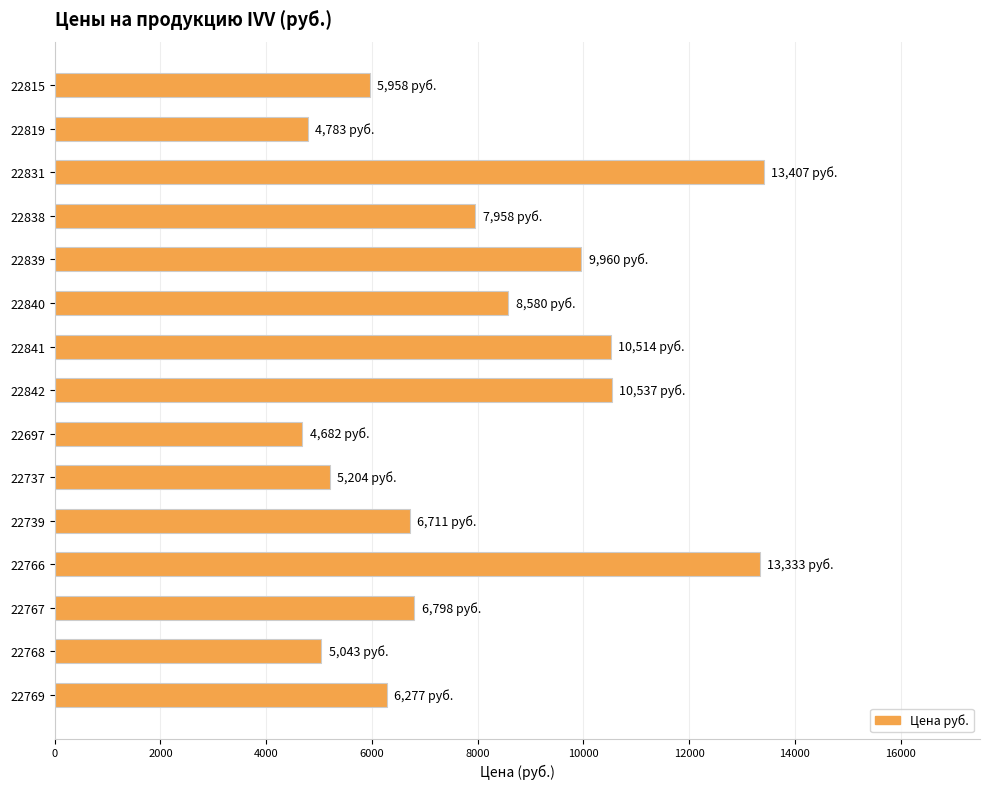

What is the label of the 1st bar from the top?

22815